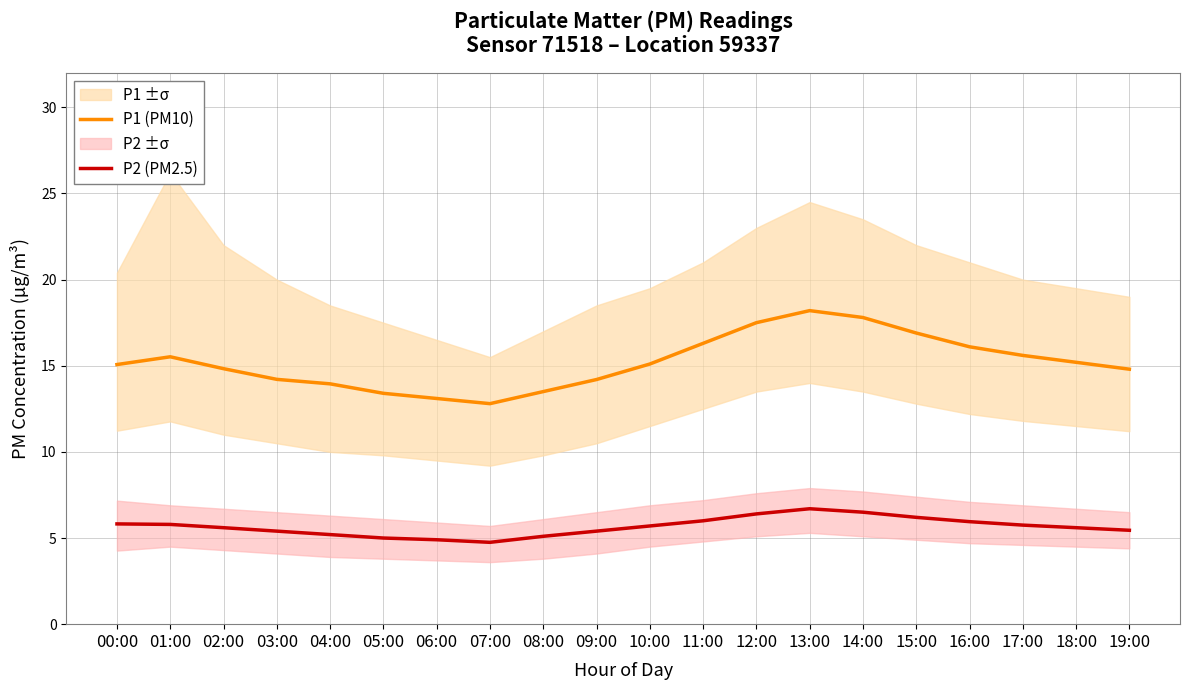

What is the value of the P2 (PM2.5) point at the 20th from the left?

5.5